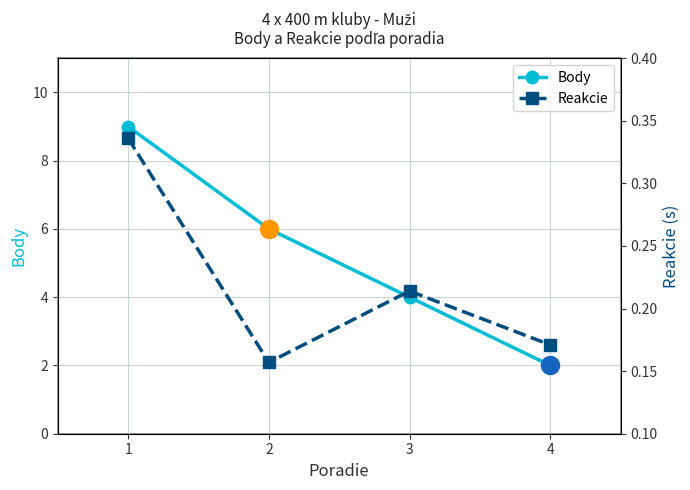

What is the average value of the Reakcie series?

0.2